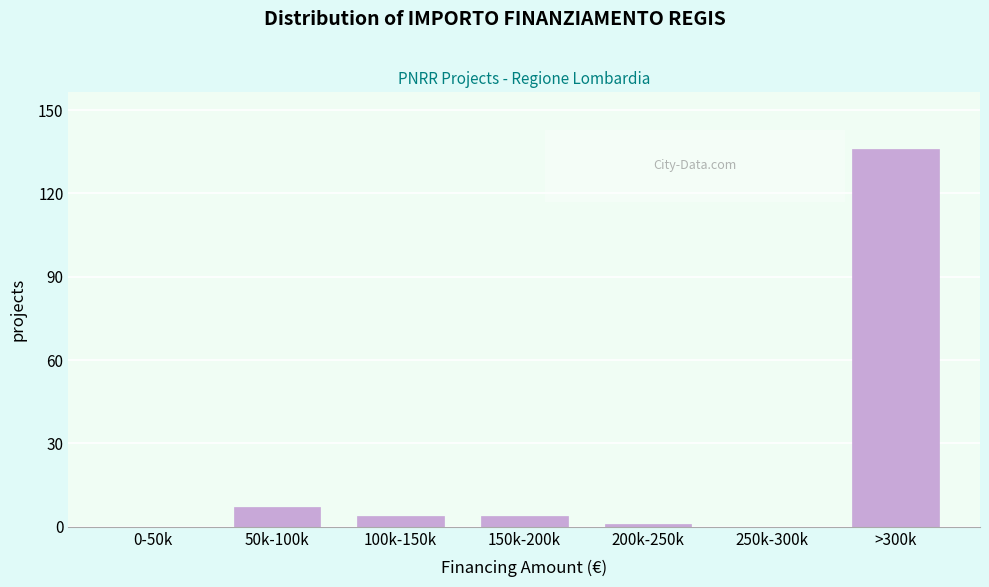

Reading left to right, what are all the values shown in this chart?

0-50k=0	50k-100k=7	100k-150k=4	150k-200k=4	200k-250k=1	250k-300k=0	>300k=136